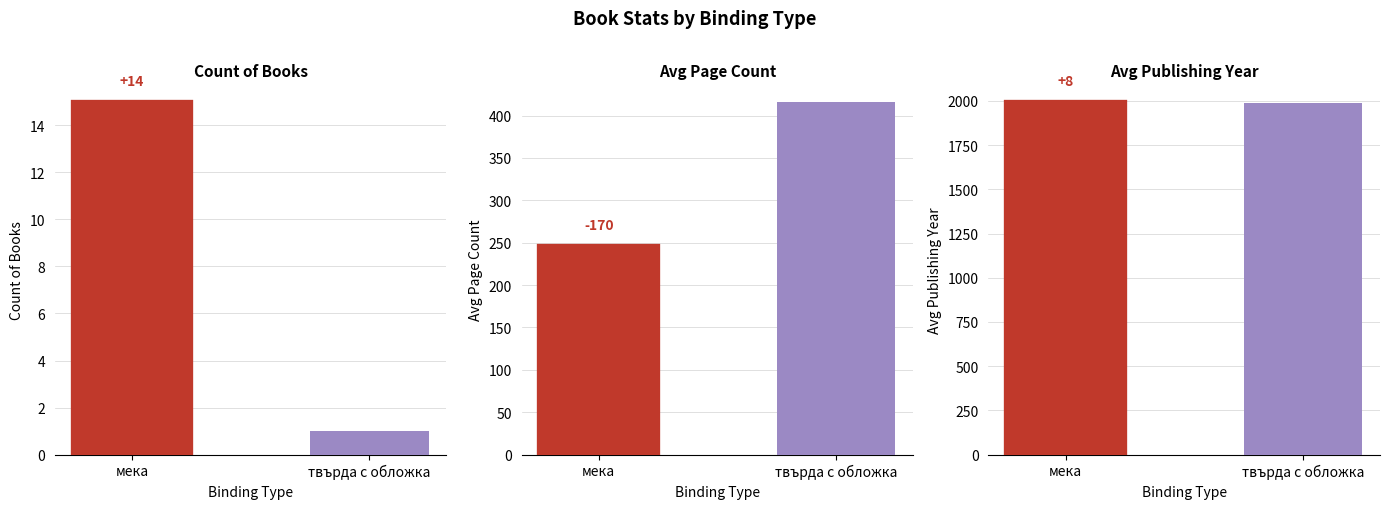

Does the chart contain stacked bars?

No